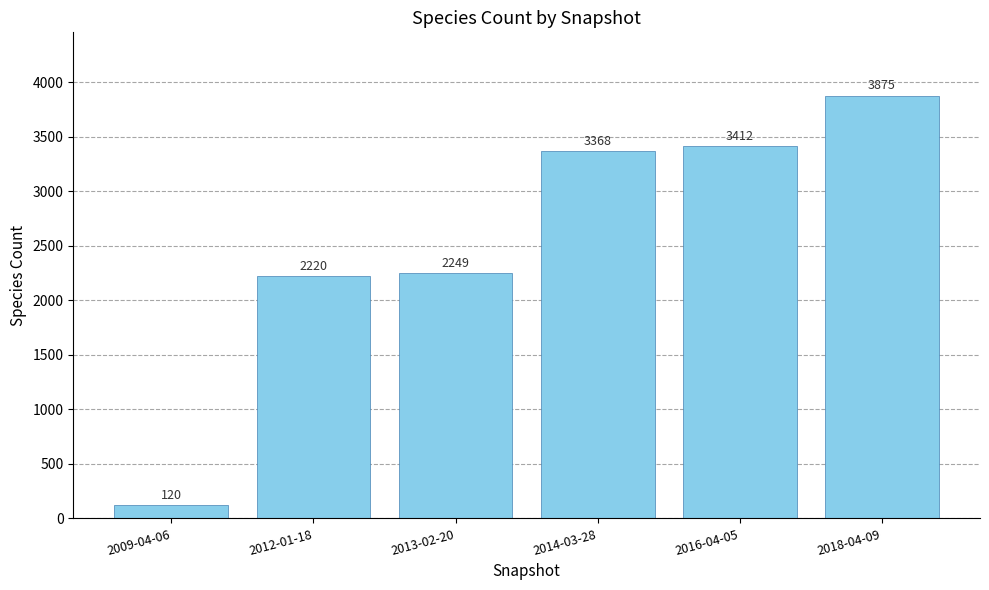

Which label corresponds to the largest value in the chart?

2018-04-09